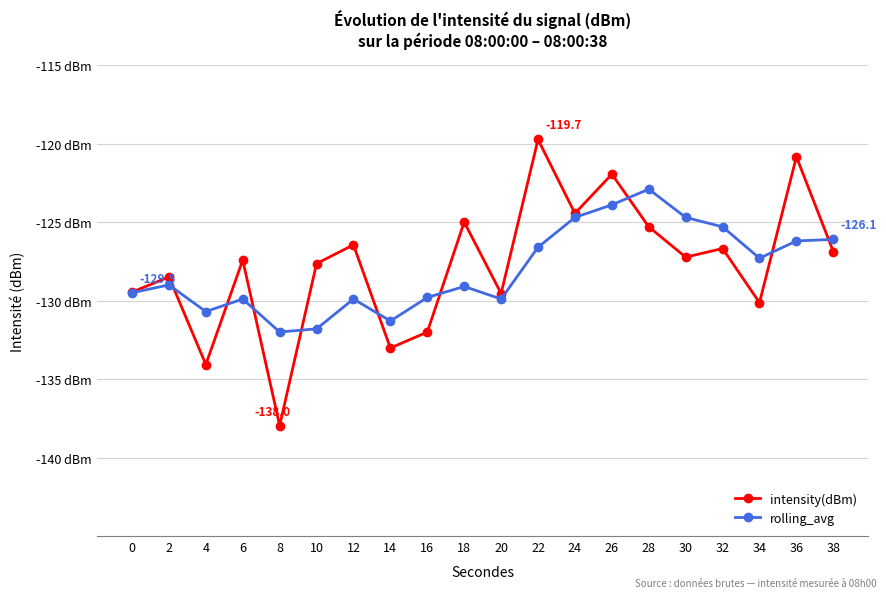

Which series has the largest total across all categories?

intensity(dBm)